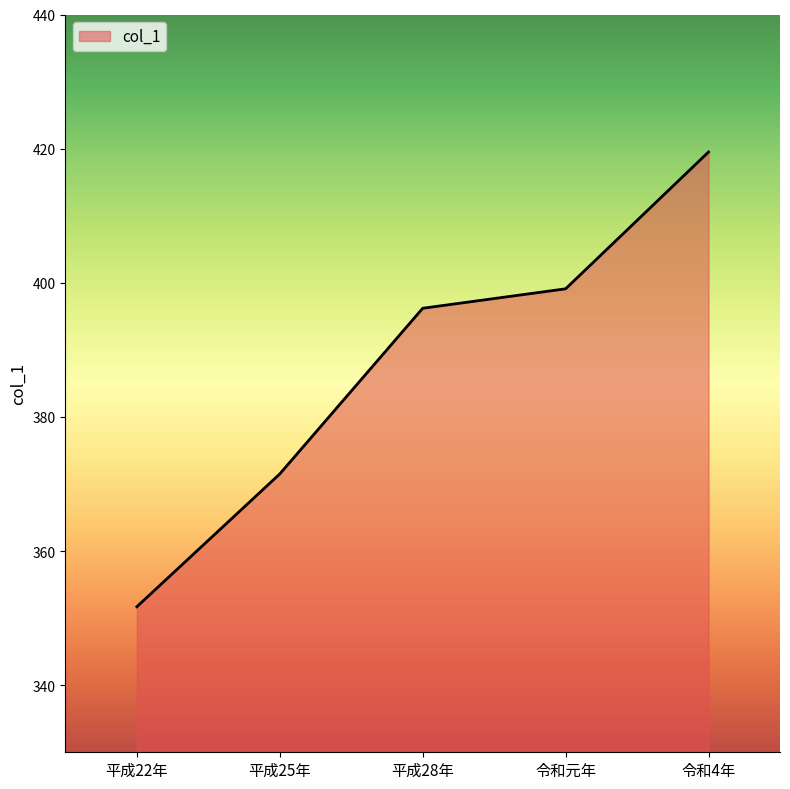

What is the average value?

387.6